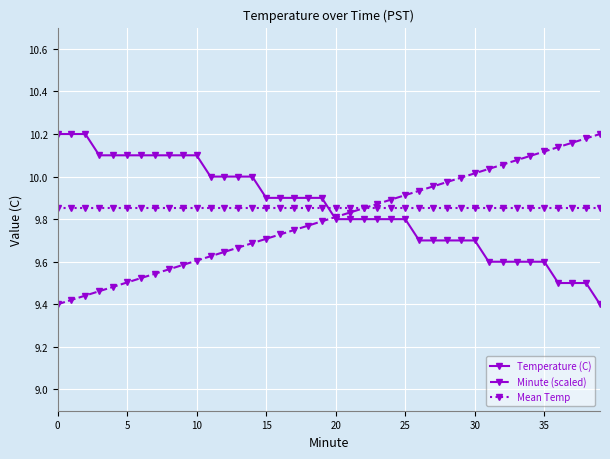

True or false: Mean Temp and Temperature (C) cross at least once.

True